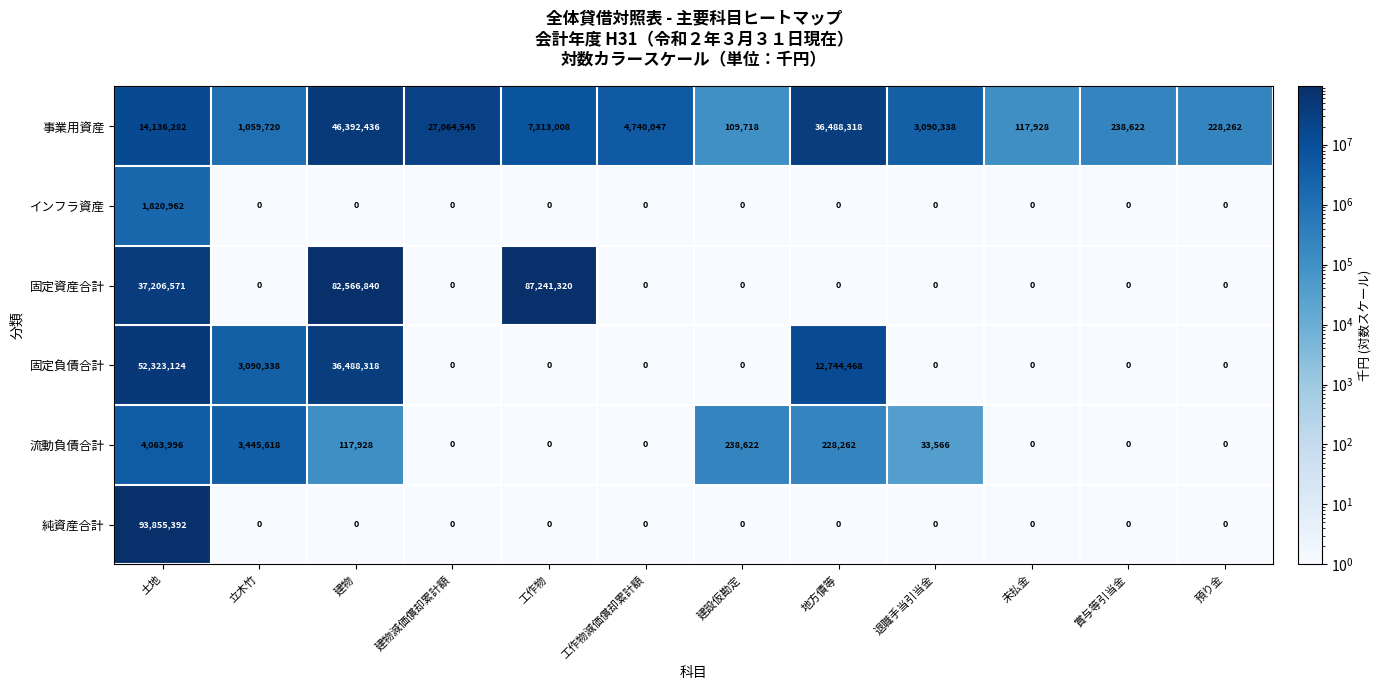

Rank the series by their maximum value, from highest to lowest.

純資産合計, 固定資産合計, 固定負債合計, 事業用資産, 流動負債合計, インフラ資産